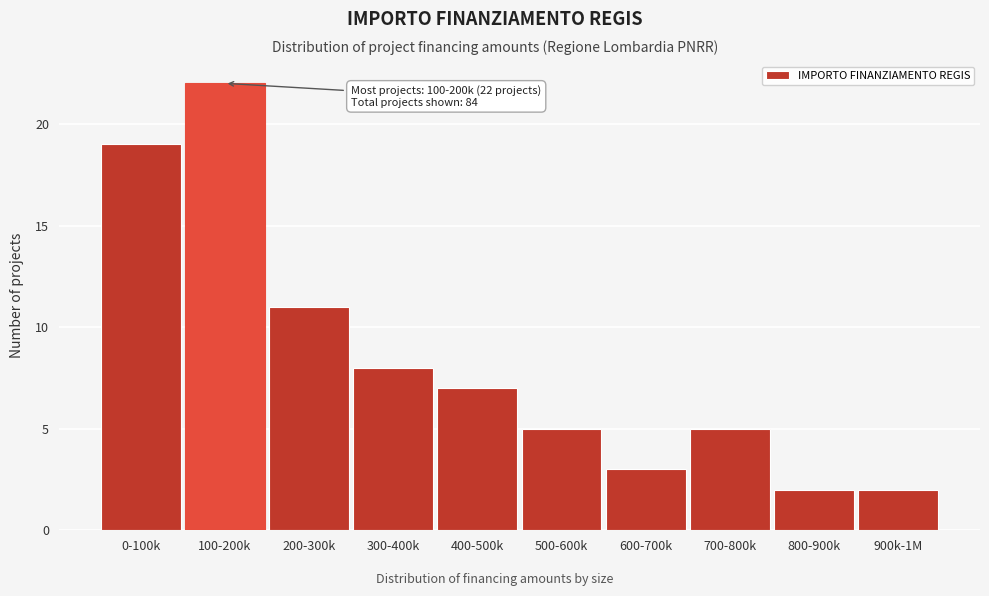

Reading left to right, extract all data points from this chart.

0-100k=19	100-200k=22	200-300k=11	300-400k=8	400-500k=7	500-600k=5	600-700k=3	700-800k=5	800-900k=2	900k-1M=2